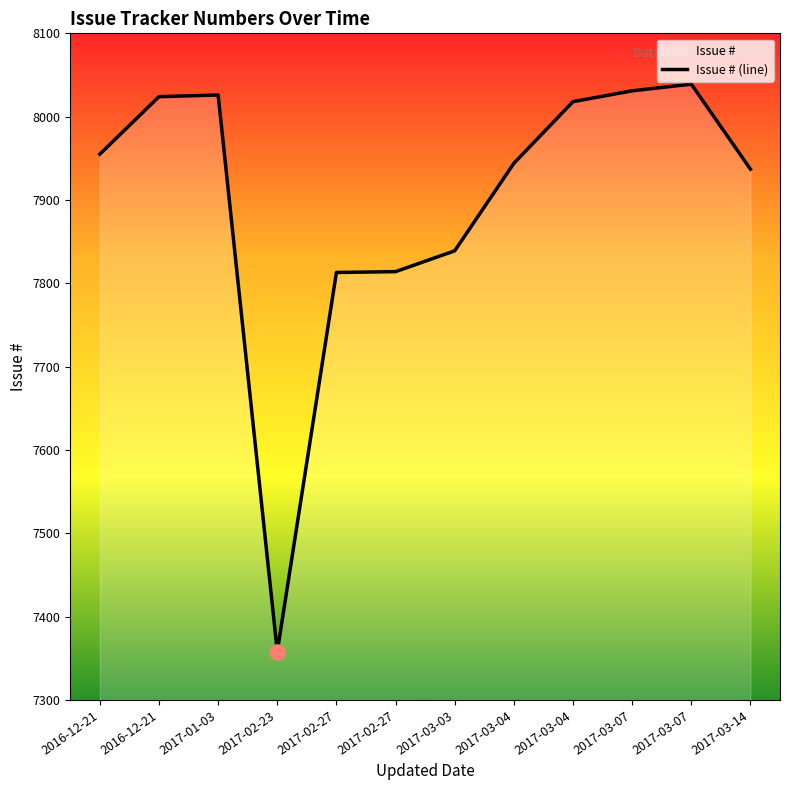

Which has a higher value, 2017-03-04 or 2016-12-21?

2016-12-21